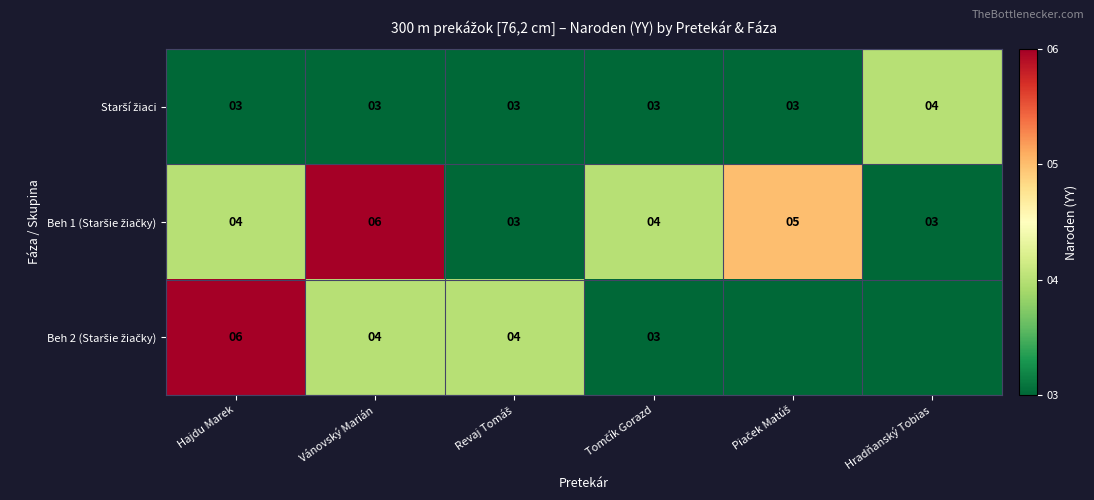

What is the difference between the highest and lowest values at Hajdu Marek?

3